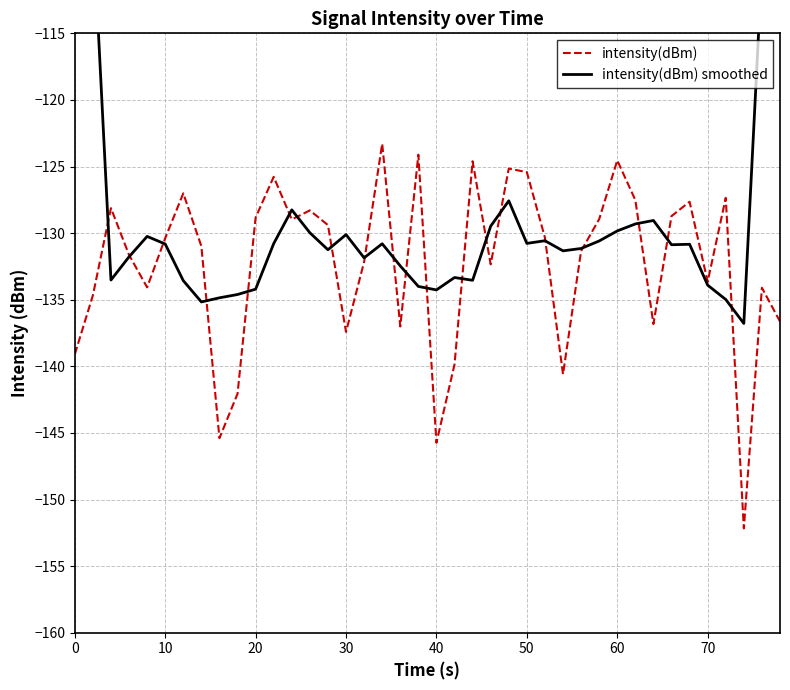

In intensity(dBm) smoothed, how many points are lower than both neighbors (excluding endpoints)?

10